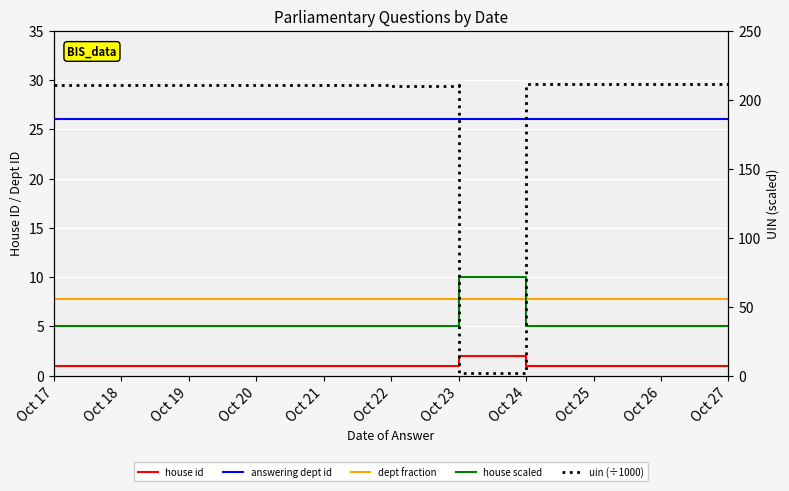

Where is house id nearest to the value 1?

Oct 17